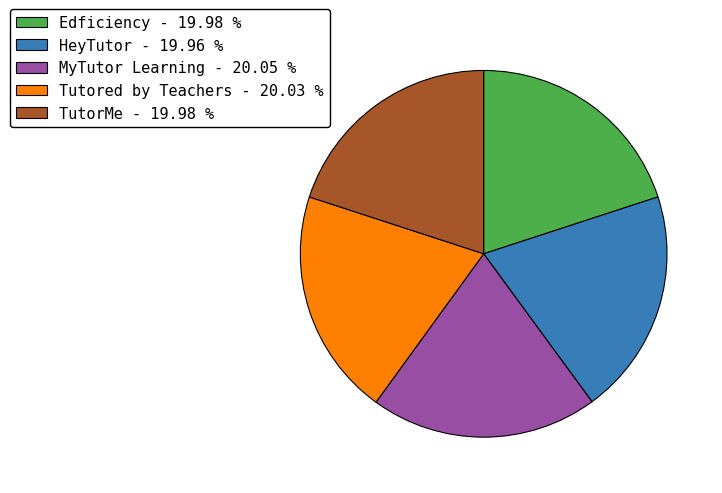

Approximately how many times larger is the value at TutorMe compared to Edficiency?

1.0